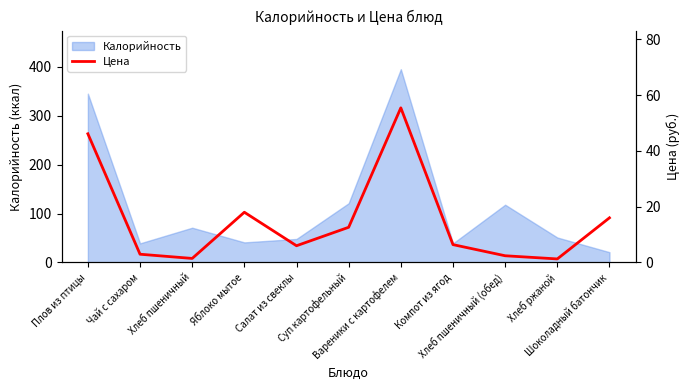

What is the sum of the values at Компот из ягод and Вареники с картофелем?

61.8